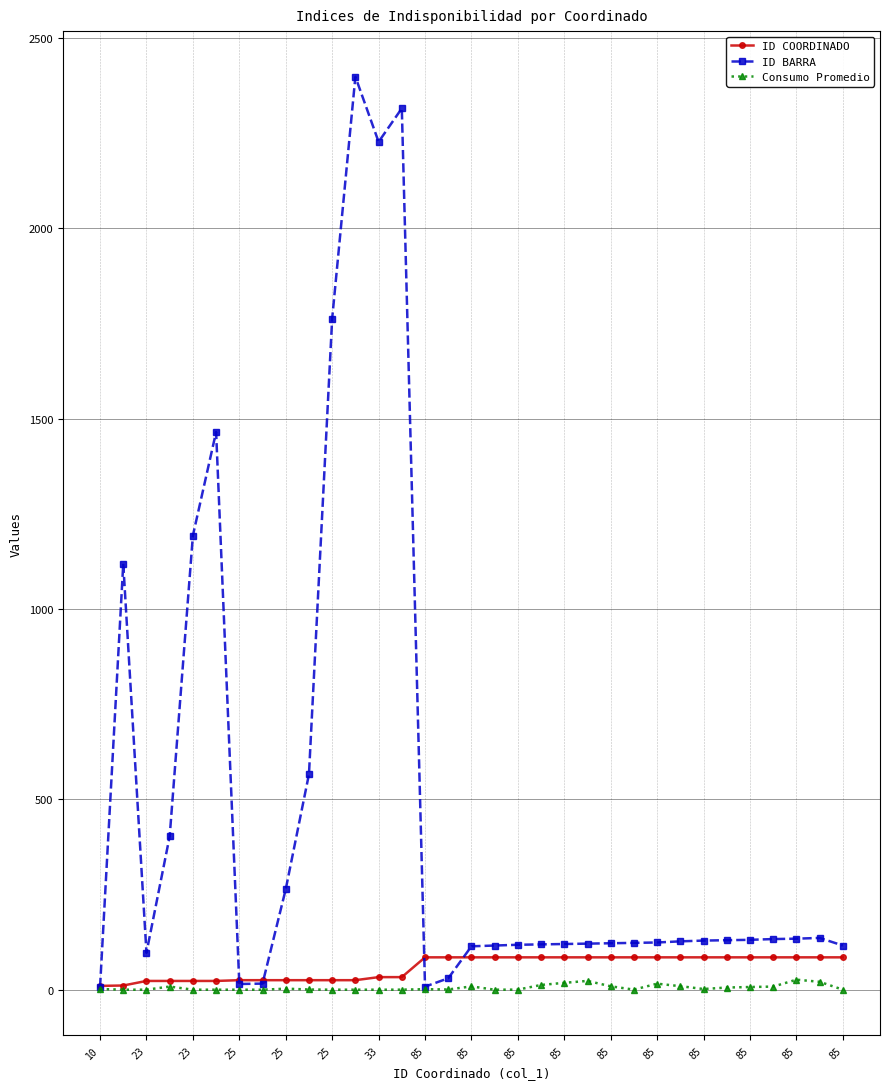

At how many categories does at least one series exceed 992?

7